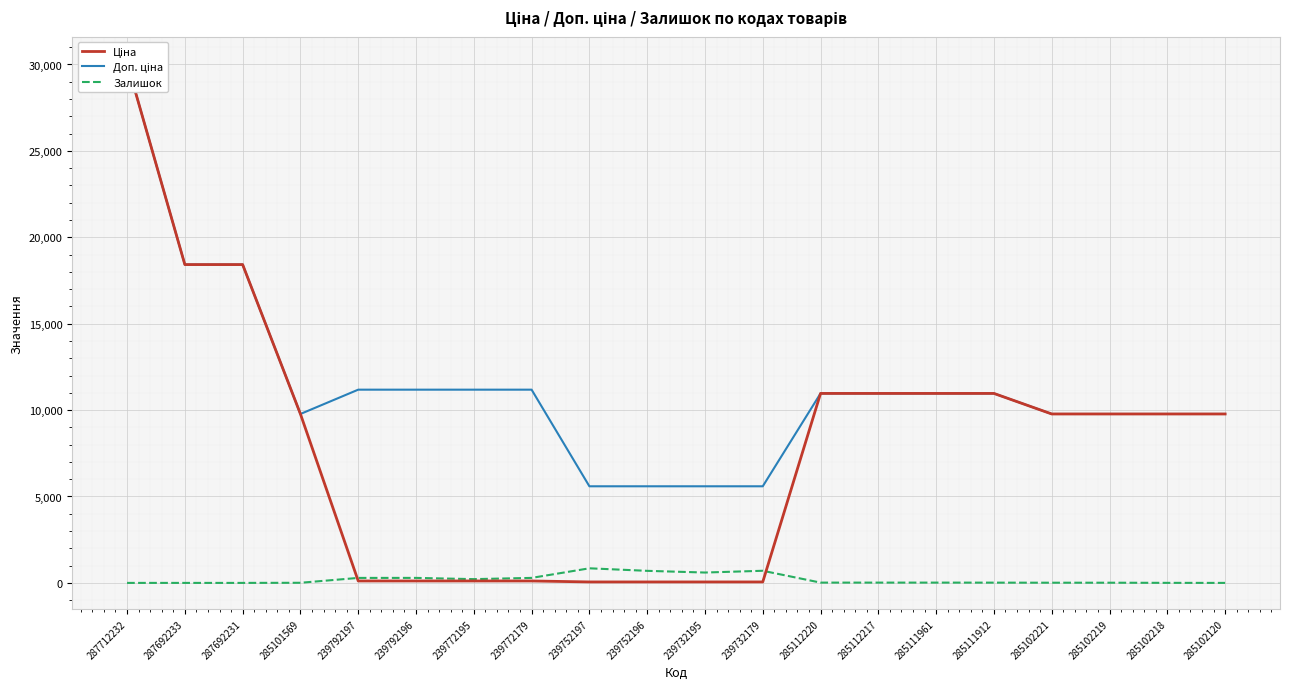

Where is Ціна nearest to the value 15079?

287692233